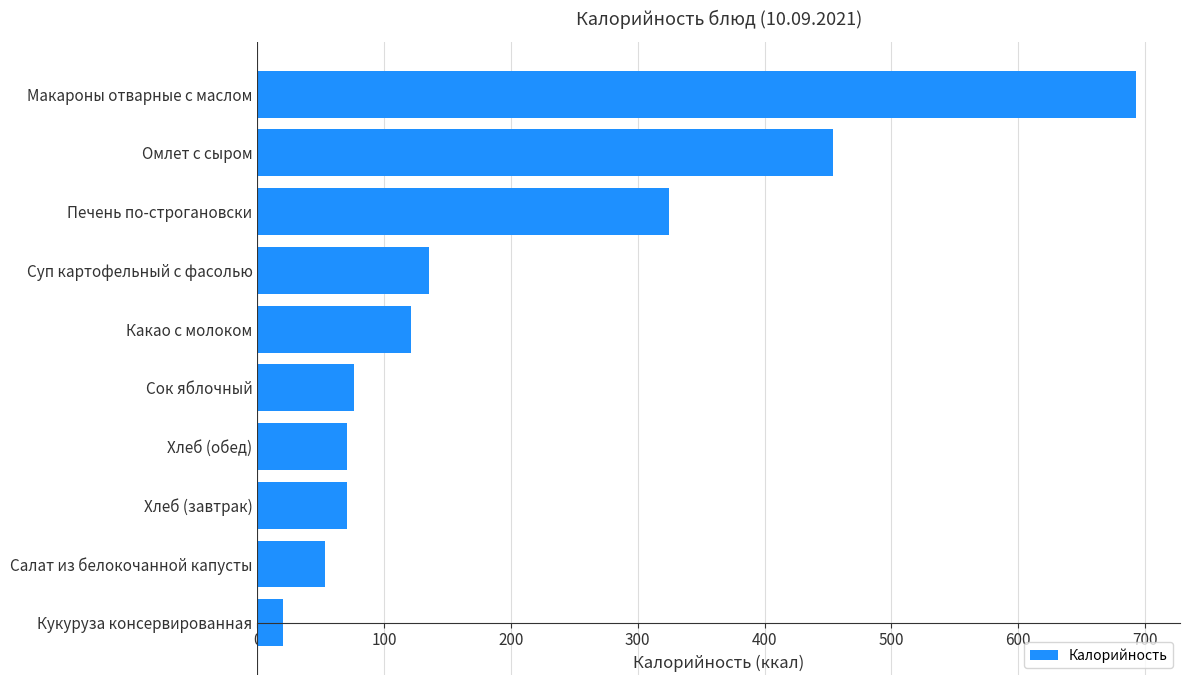

Reading bottom to top, what are all the values shown in this chart?

20	53	71	71	76	121	135	325	454	693